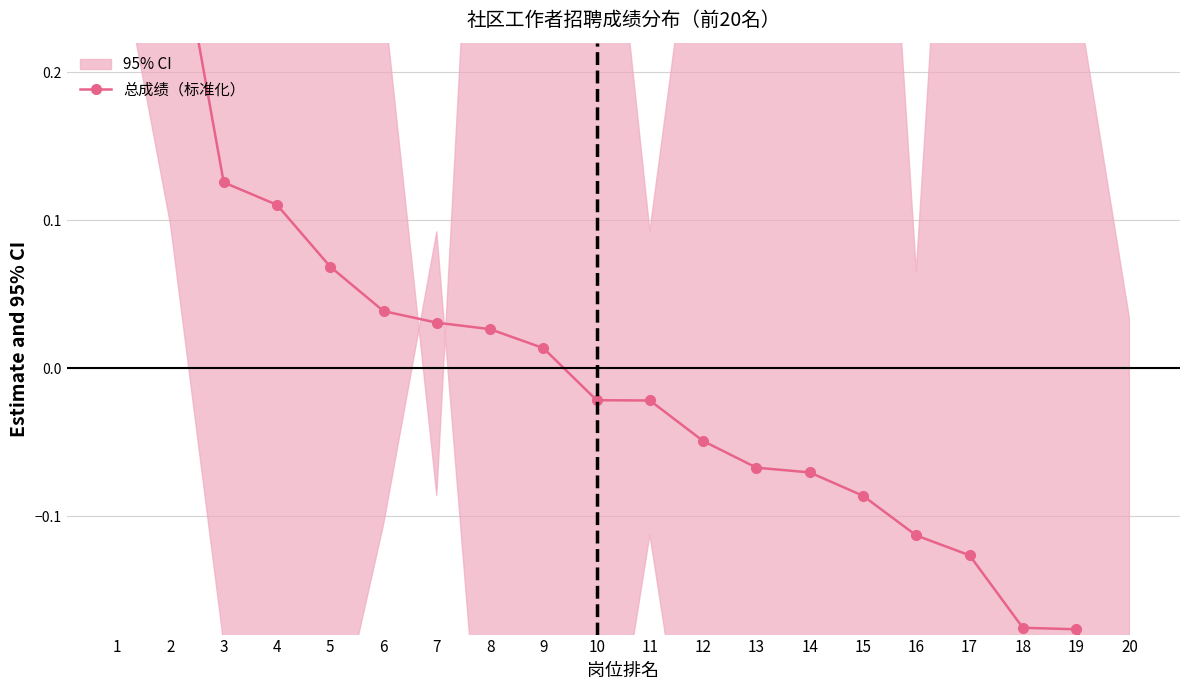

Where does the data first go above 0?

1